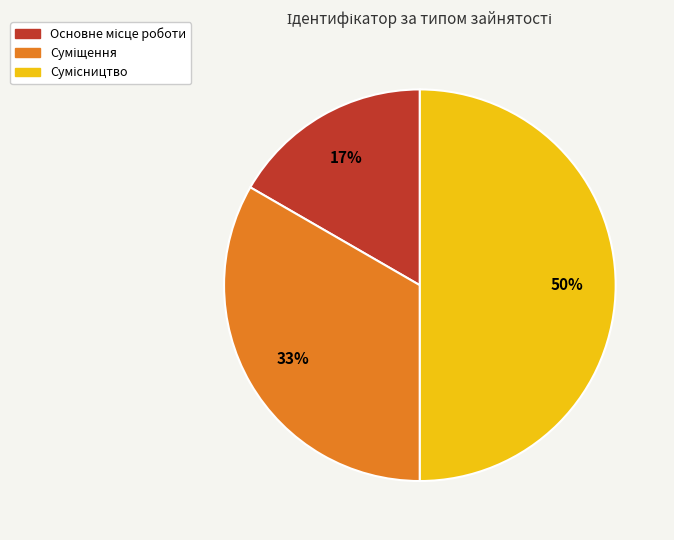

To the nearest percent, what is the average slice percentage?

33%